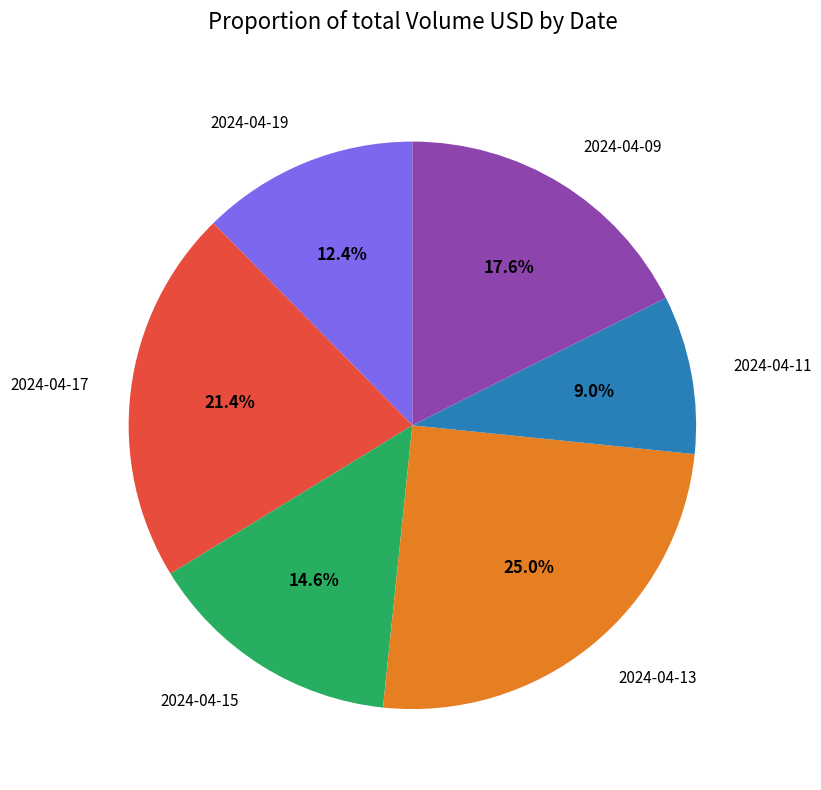

Which has a higher value, 2024-04-13 or 2024-04-11?

2024-04-13